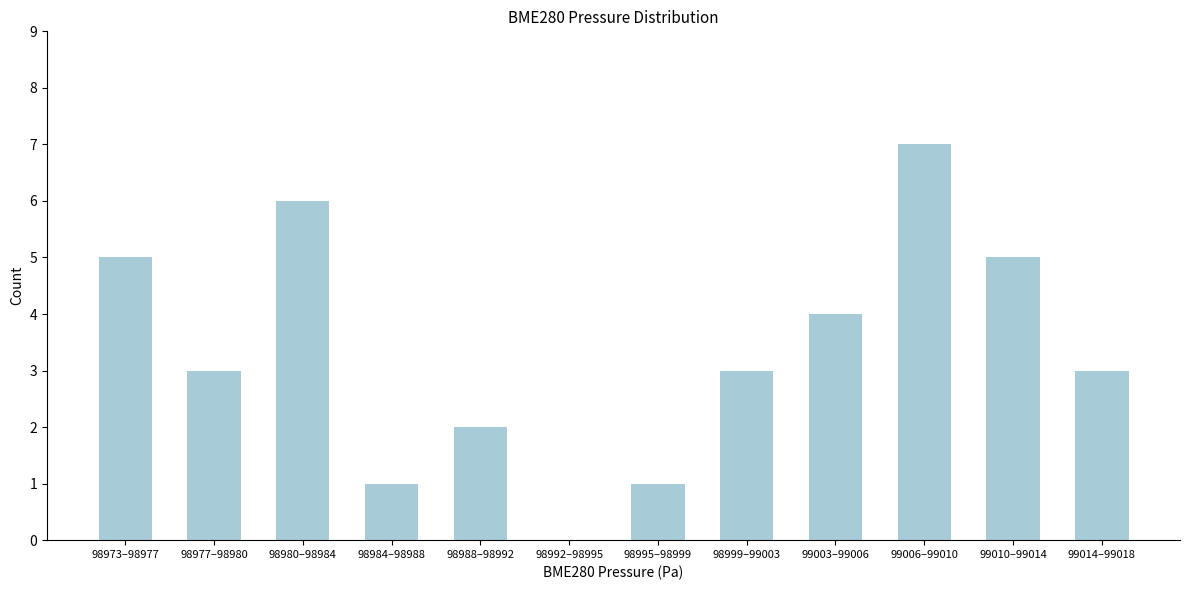

Reading left to right, transcribe all the data shown in this chart.

98973–98977=5	98977–98980=3	98980–98984=6	98984–98988=1	98988–98992=2	98992–98995=0	98995–98999=1	98999–99003=3	99003–99006=4	99006–99010=7	99010–99014=5	99014–99018=3